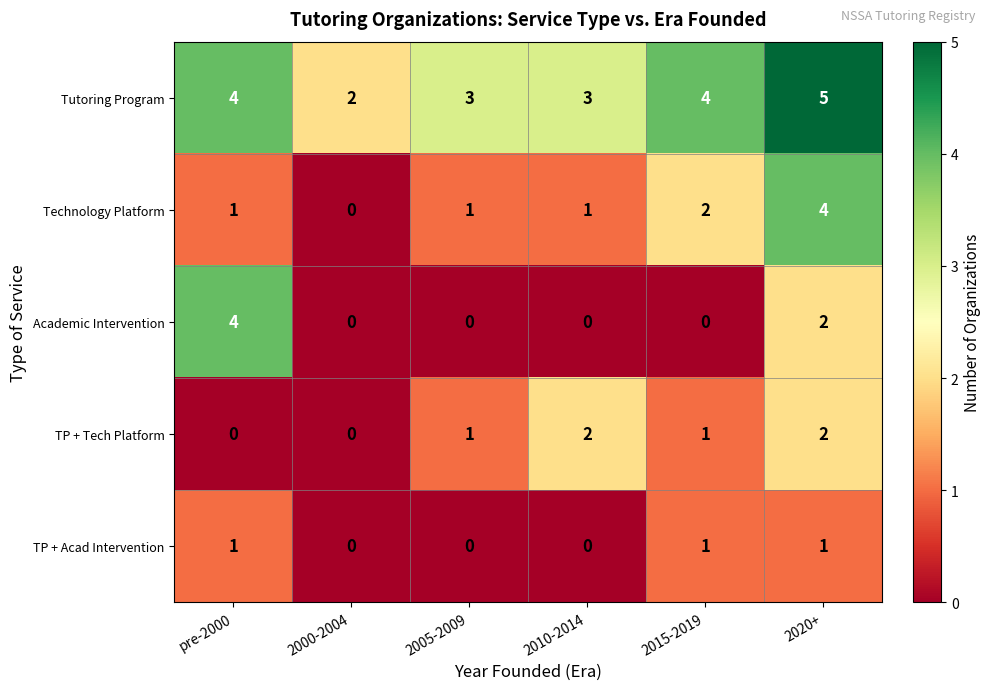

Where is Technology Platform nearest to the value 2?

2015-2019